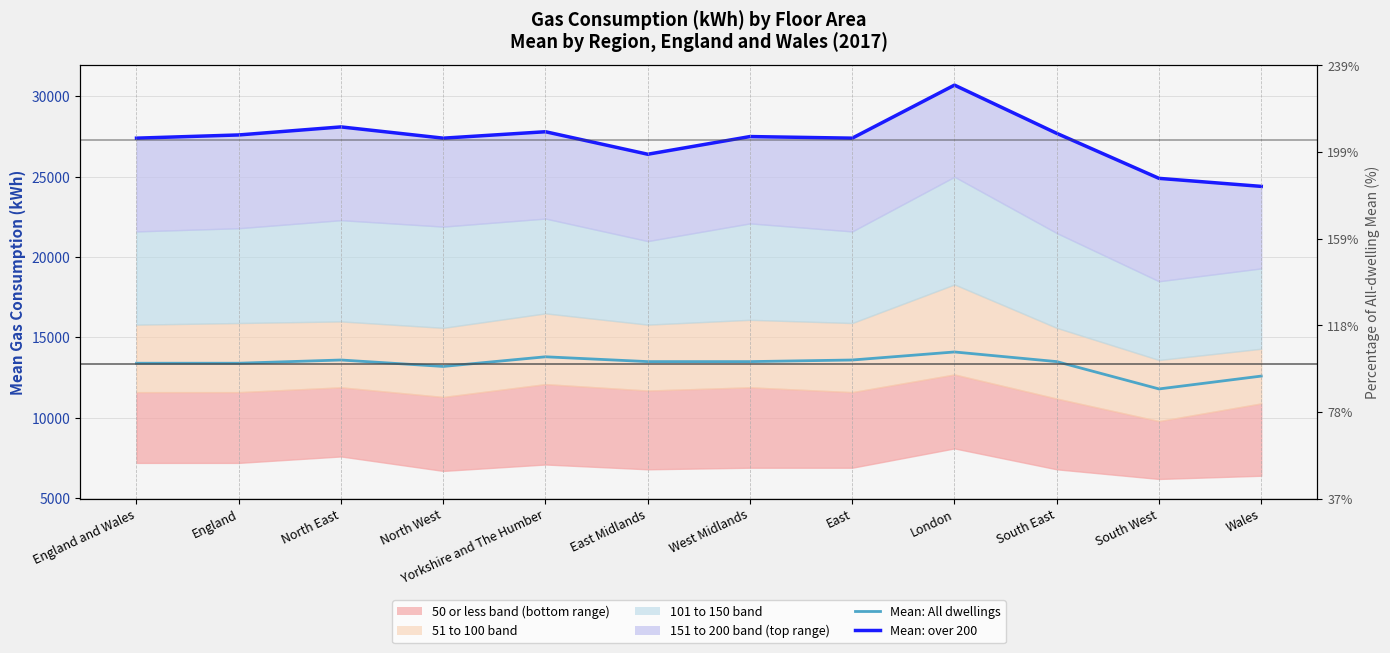

What is the maximum value shown in the chart?

30700